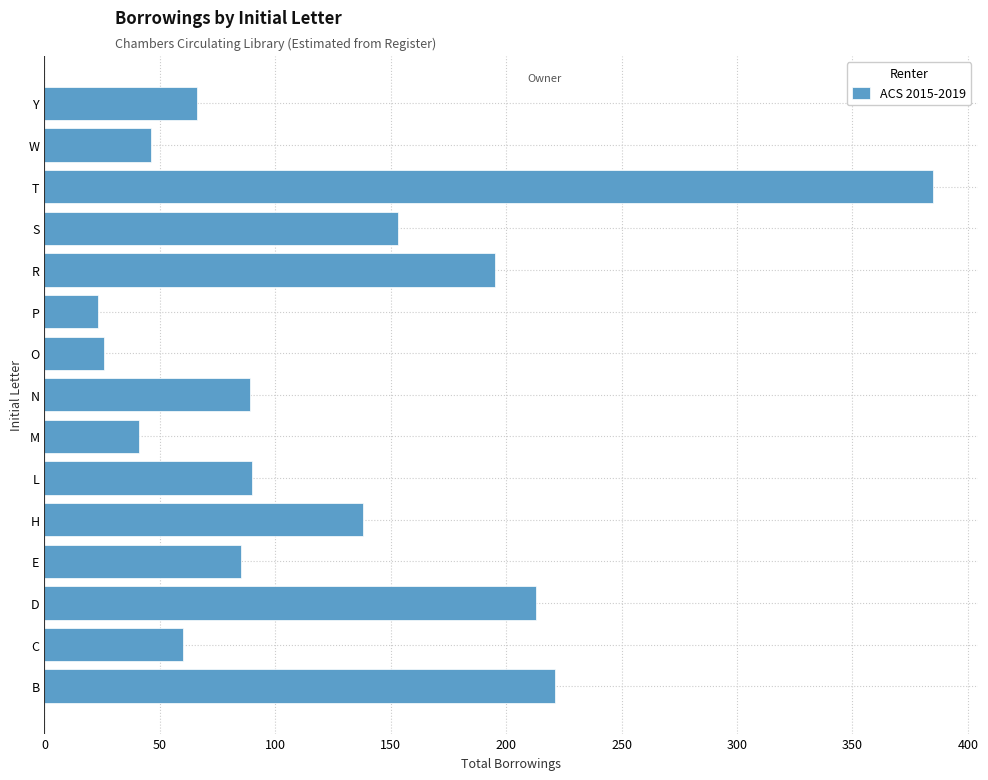

What is the ratio of the value at O to the value at C?

0.4